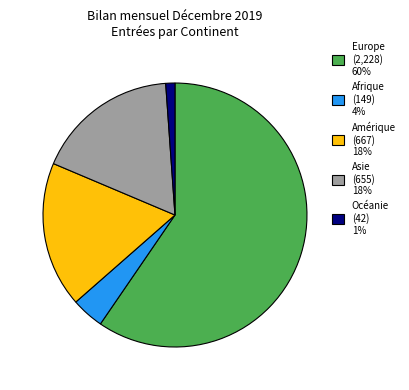

How many segments does this pie chart have?

5